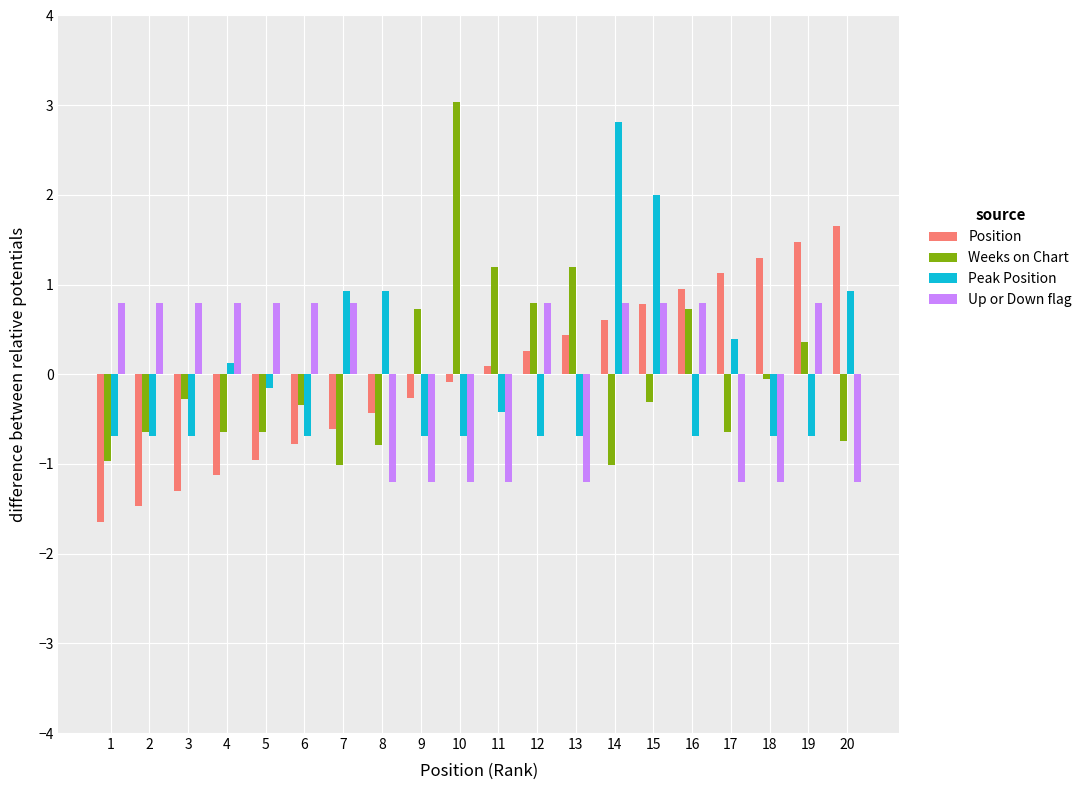

Which series has the widest spread of values?

Weeks on Chart